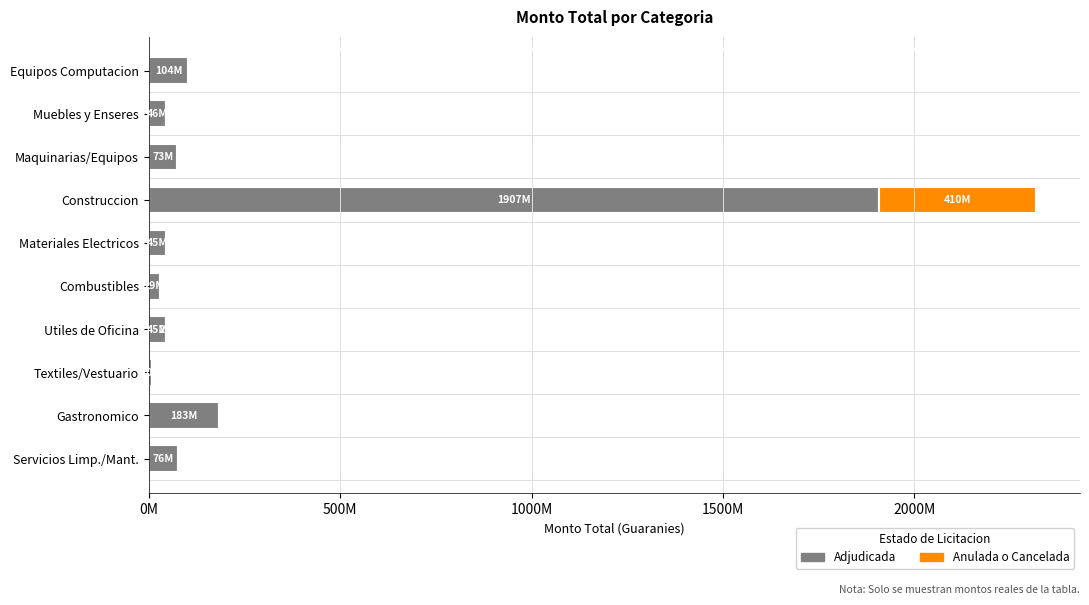

At which category is the sum across all series the highest?

Construccion